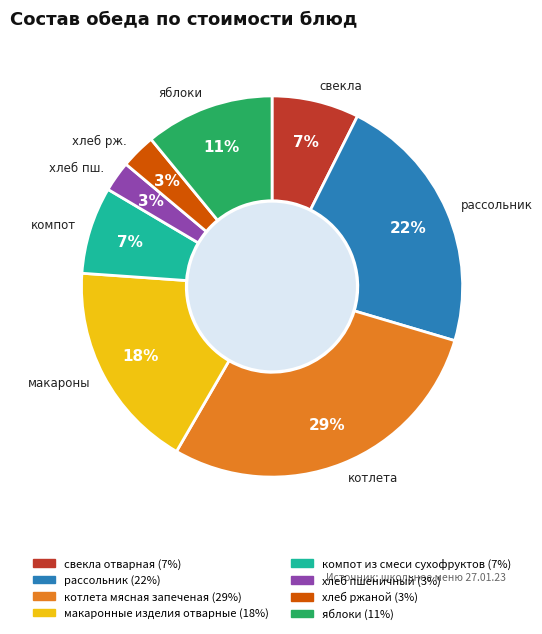

How many slices are in this pie chart?

8